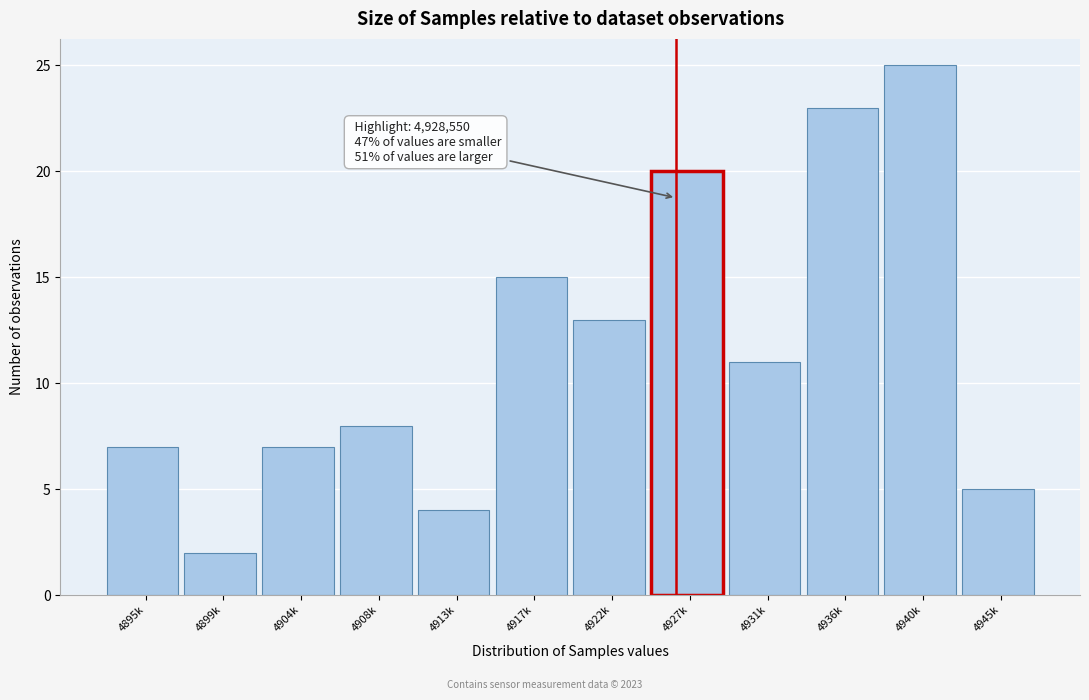

Reading right to left, extract all data points from this chart.

5	25	23	11	20	13	15	4	8	7	2	7